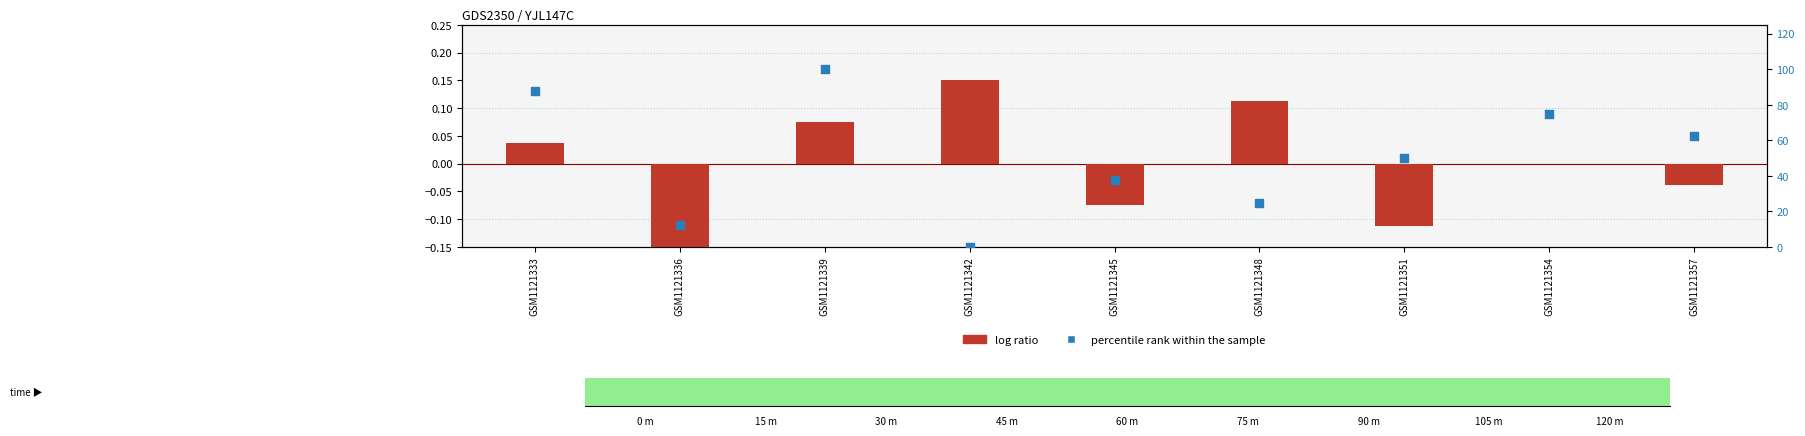

At how many categories does at least one series exceed 87?

2